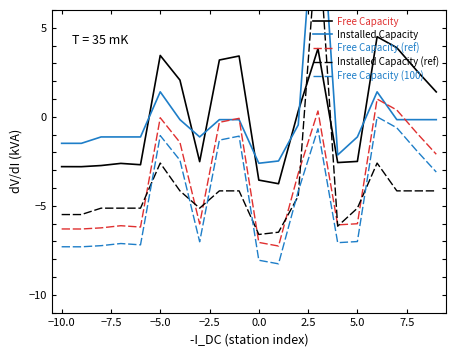

What is the minimum value for Free Capacity (100)?

-8.3